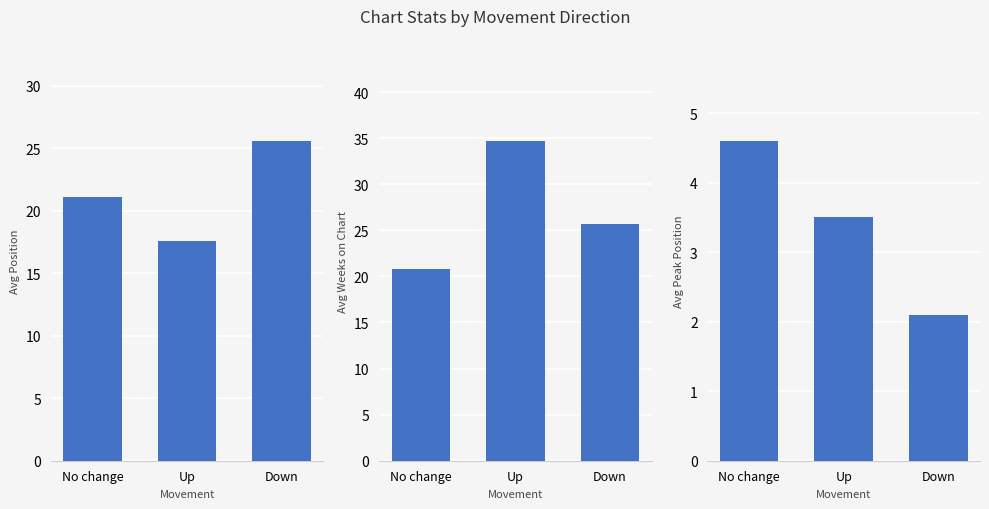

Are the bars horizontal?

No